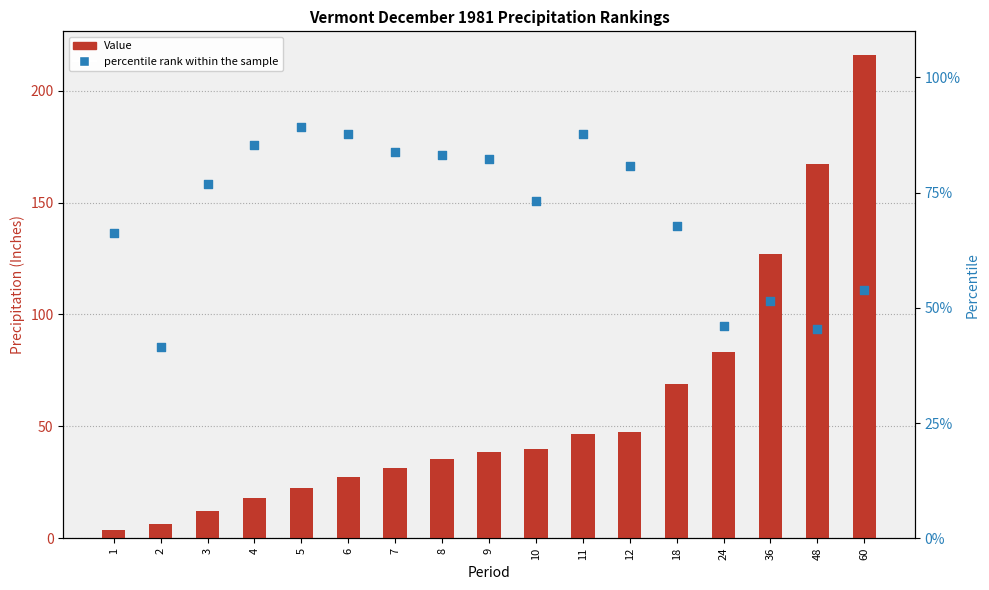

Which series contains the highest Y value?

Value